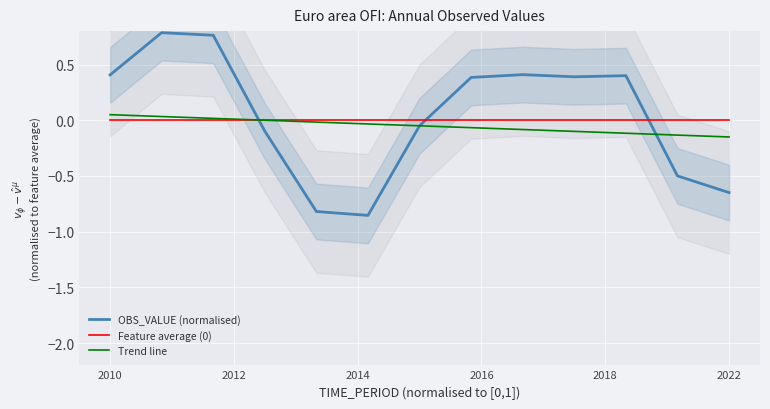

How many values in OBS_VALUE (normalised) are below zero?

6